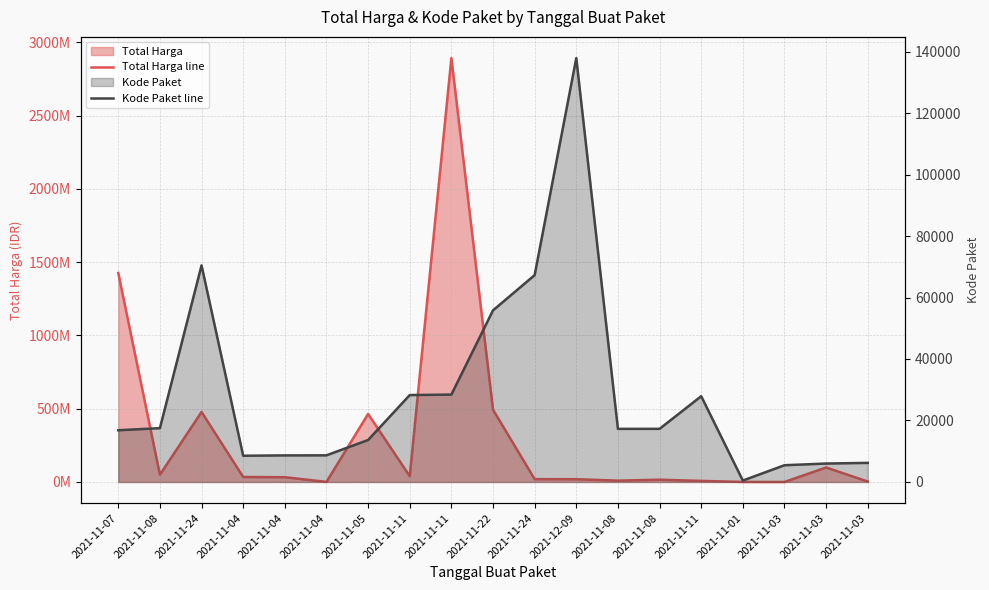

Between 2021-11-05 and 2021-11-08, which series saw the biggest shift?

Total Harga line